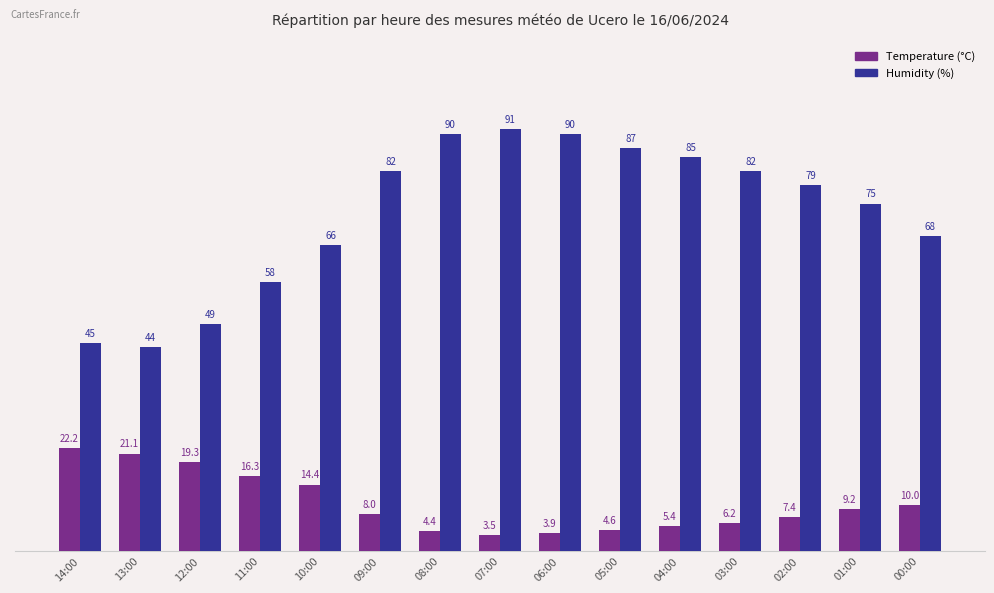

Which series has the largest total across all categories?

Humidity (%)